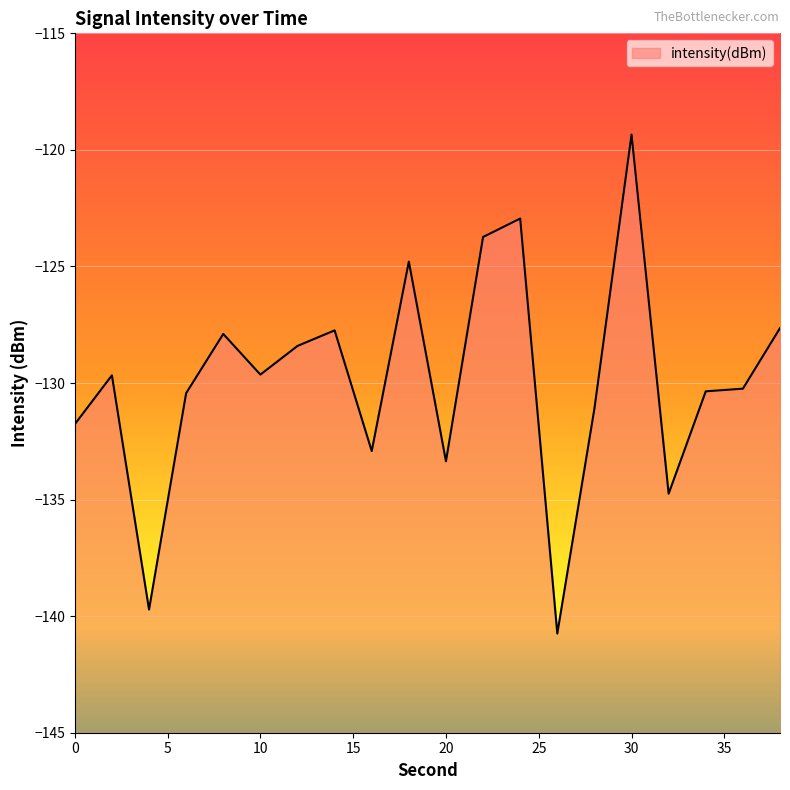

At which label is the value closest to -130?

36